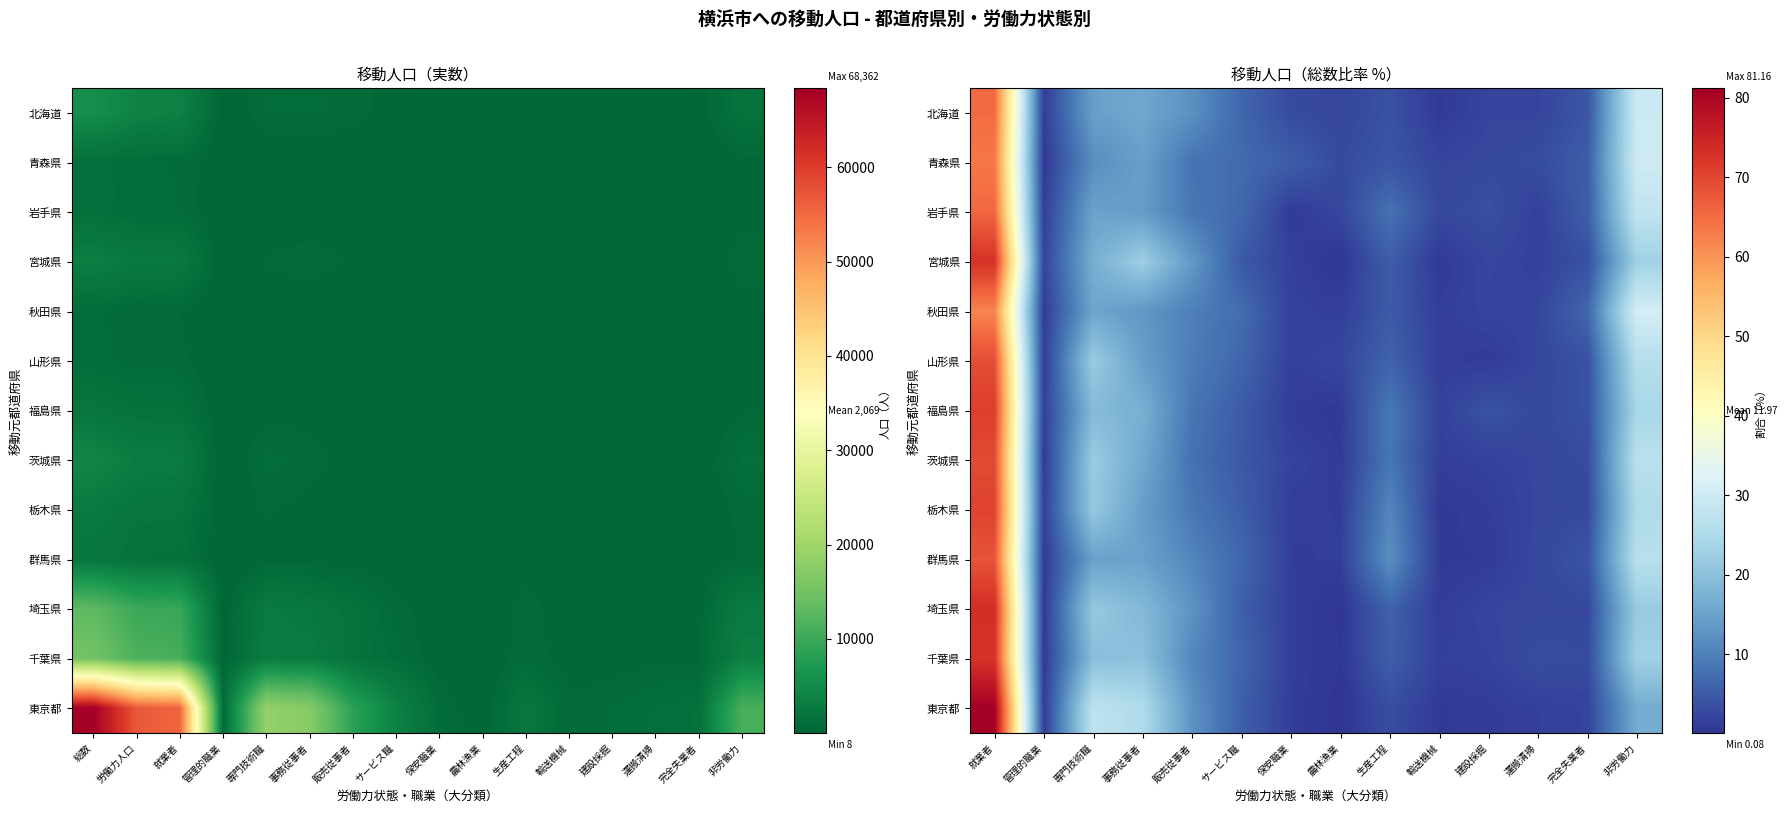

The value of 北海道 at 完全失業者 is 2.9. True or false?

False